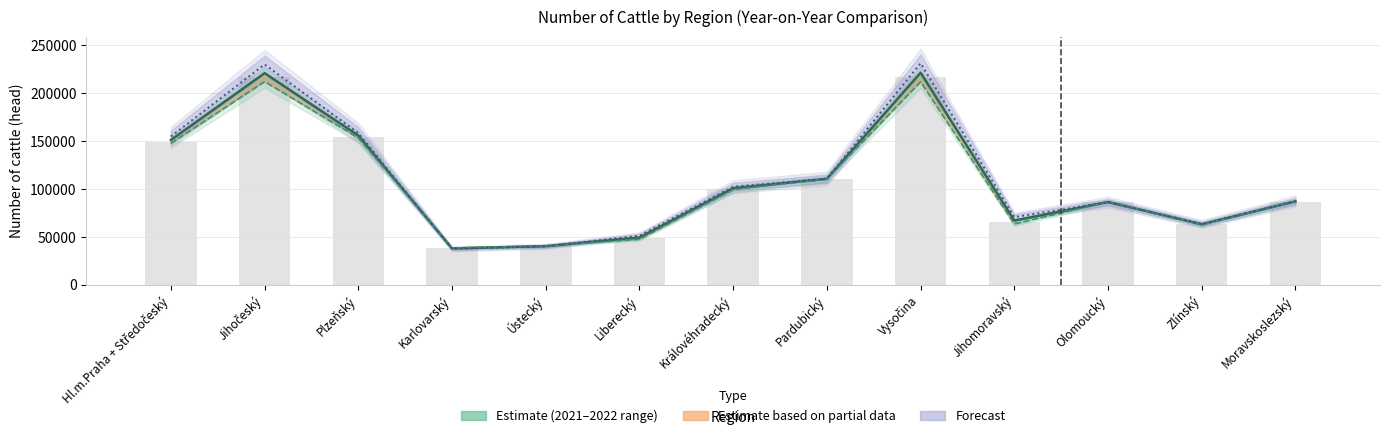

What is the sum of all 2021 (Estimate) values?

1359416